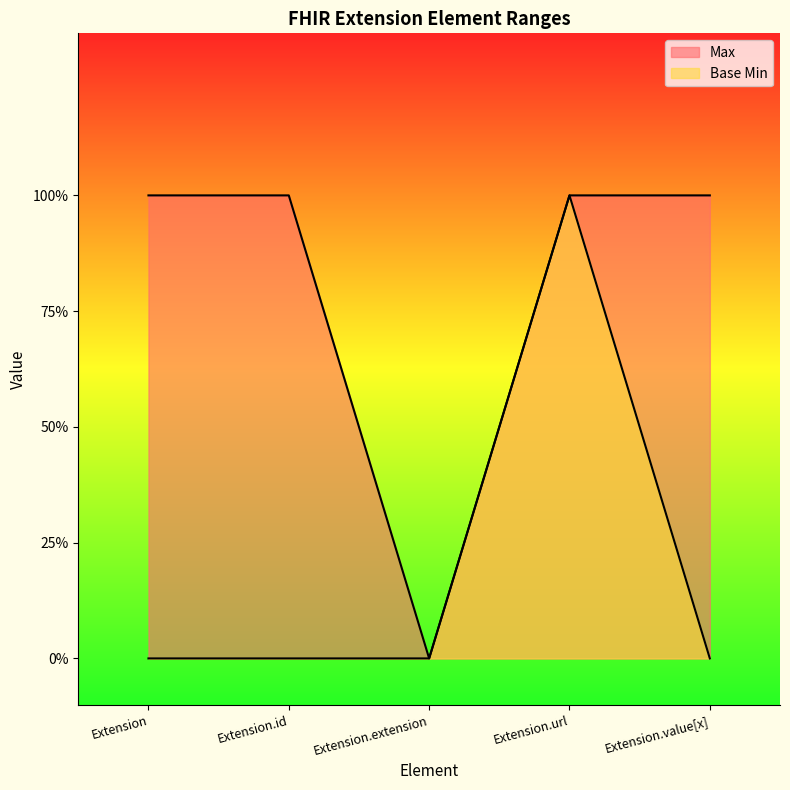

What is the label of the 1st point from the right?

Extension.value[x]